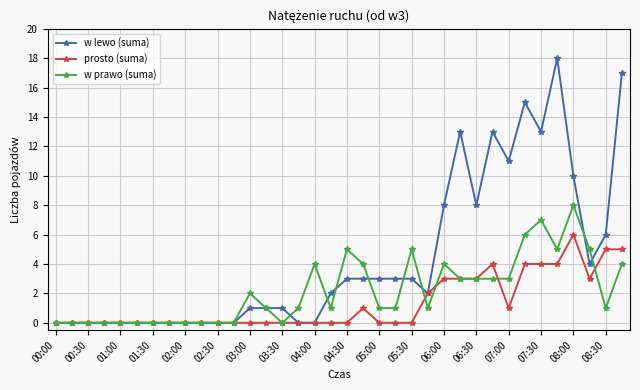

What is the greatest value displayed?

18